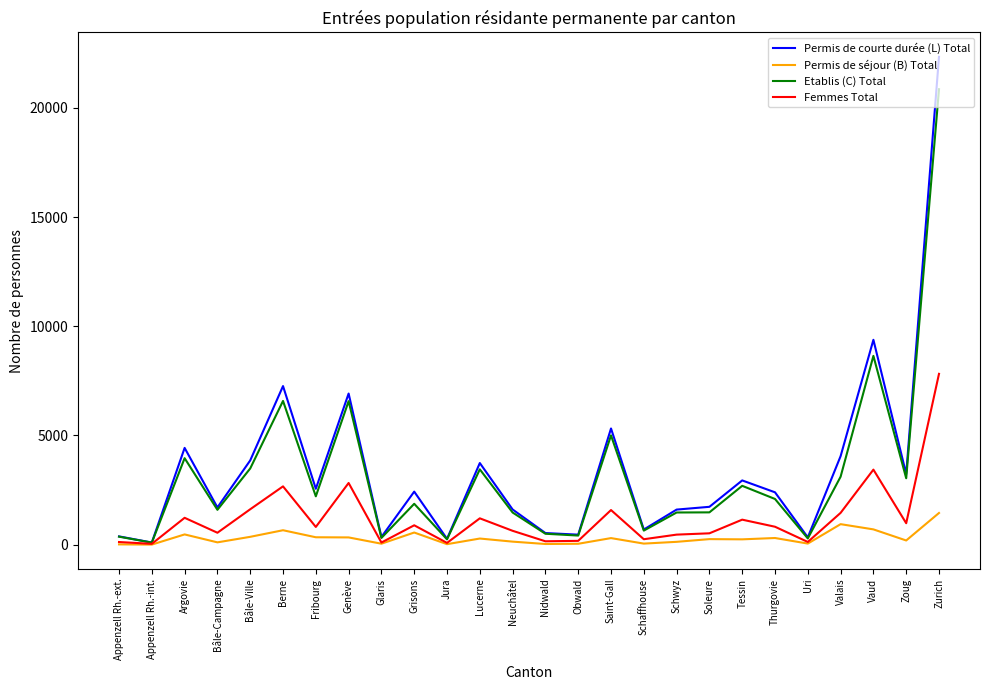

Rank the series by their maximum value, from highest to lowest.

Permis de courte durée (L) Total, Etablis (C) Total, Femmes Total, Permis de séjour (B) Total